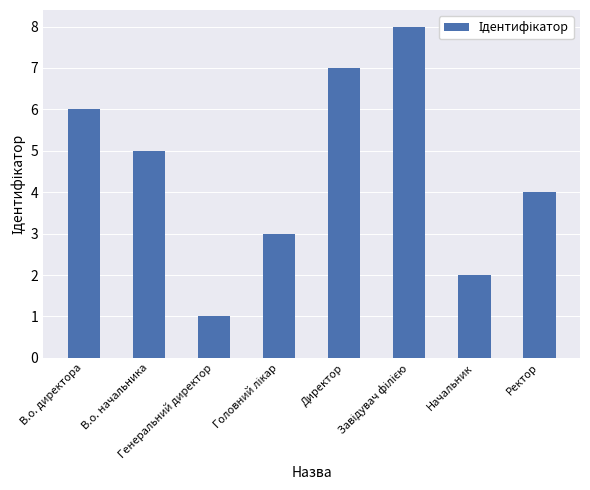

What is the greatest value displayed?

8